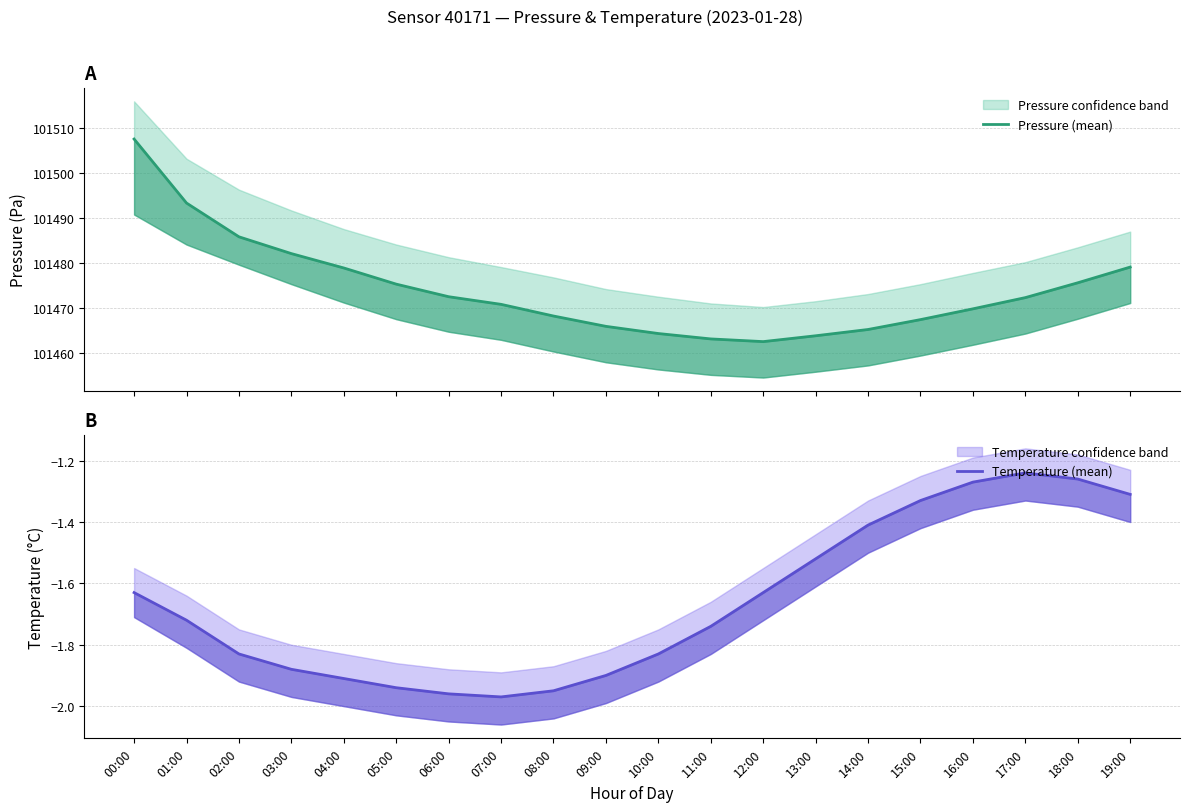

What is the difference between the maximum and minimum values in the Temperature (mean) series?

0.7